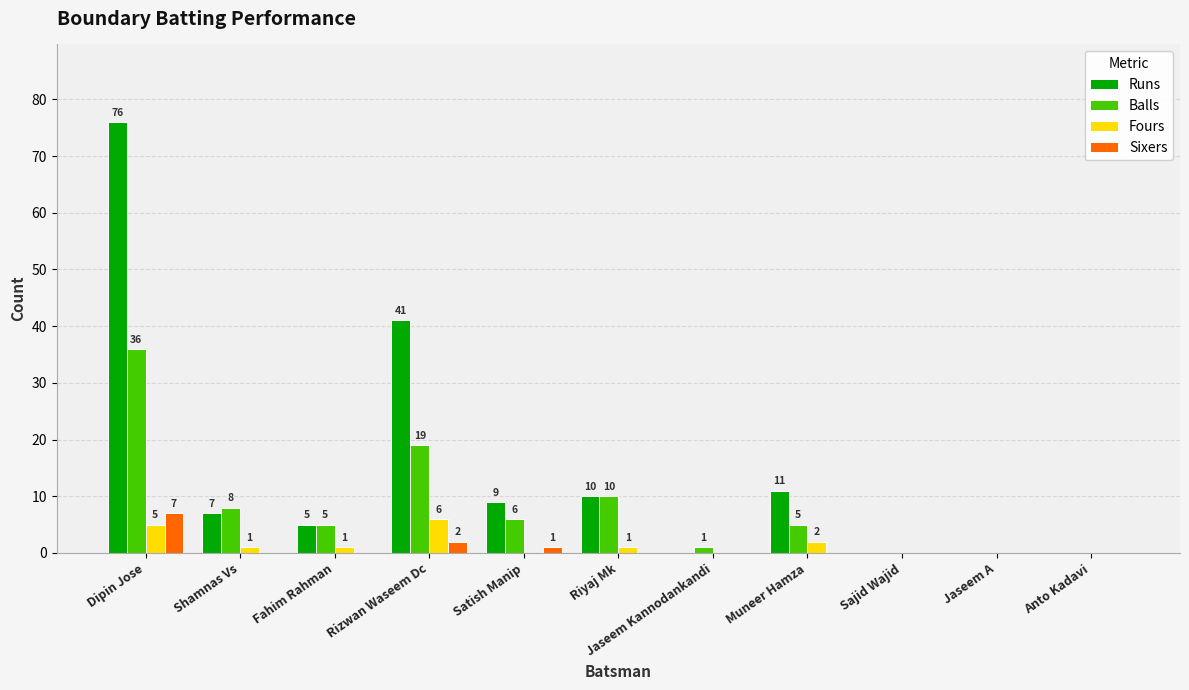

How many positive values does the Balls series have?

8